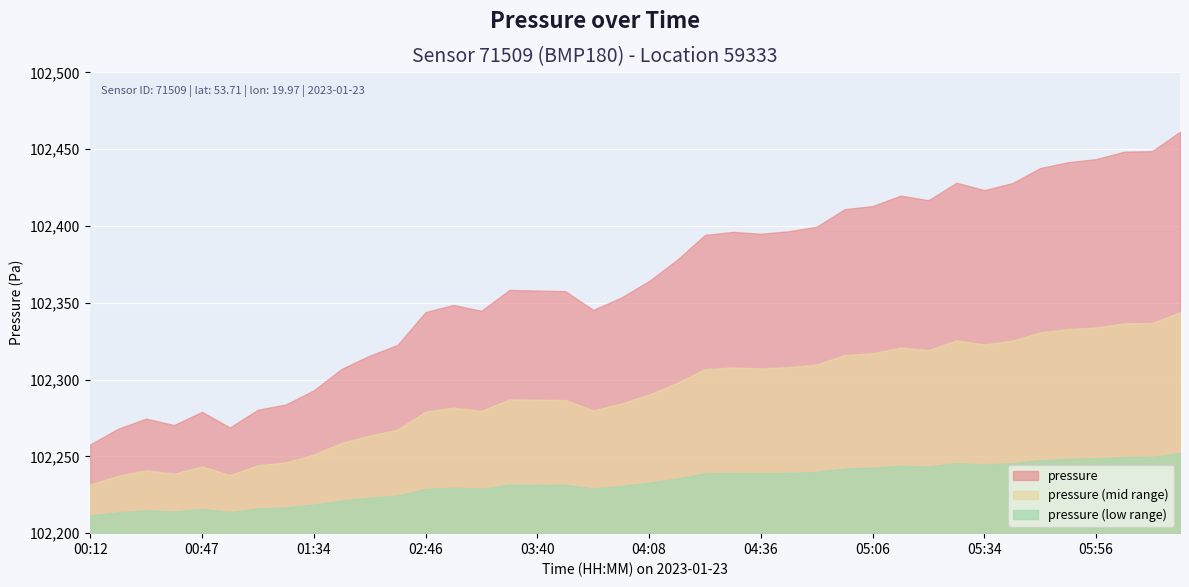

Rank the categories by value from highest to lowest.

06:12, 06:07, 06:02, 05:56, 05:50, 05:44, 05:28, 05:39, 05:34, 05:11, 05:17, 05:06, 05:00, 04:55, 04:49, 04:30, 04:36, 04:19, 04:13, 04:08, 03:27, 03:40, 03:46, 04:02, 02:52, 03:57, 02:58, 02:46, 02:23, 02:16, 02:10, 01:34, 01:28, 01:17, 00:47, 00:29, 00:41, 00:59, 00:17, 00:12